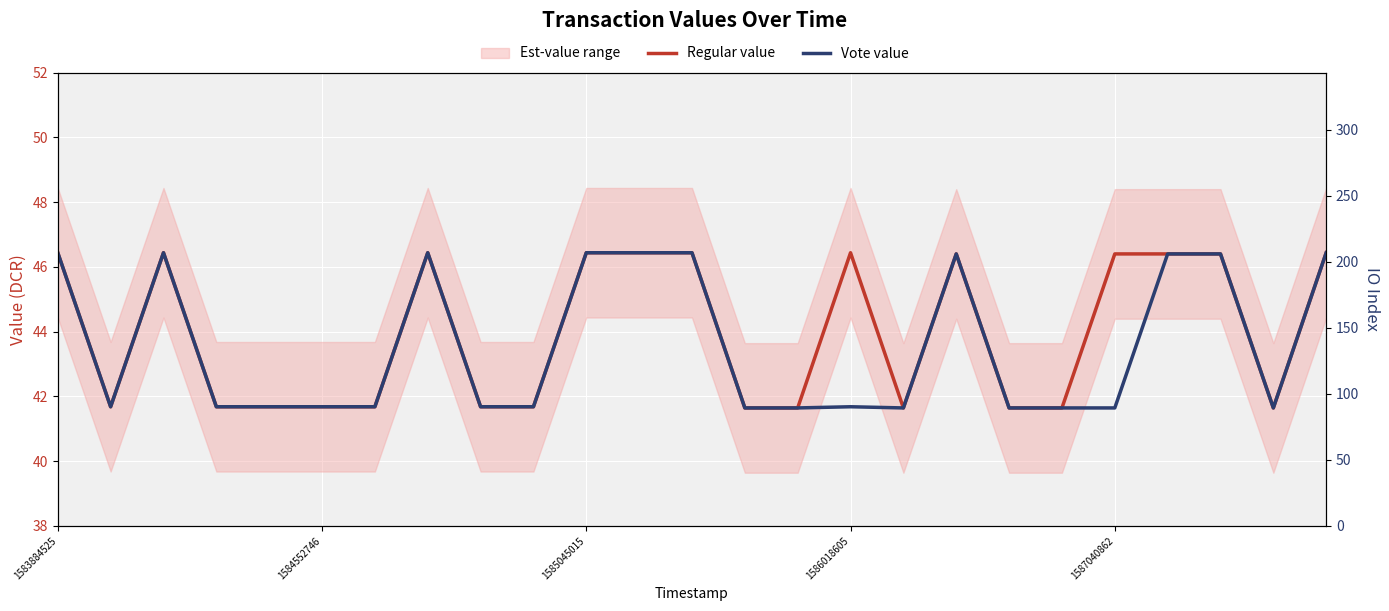

True or false: Vote value and Regular value intersect in this chart.

False